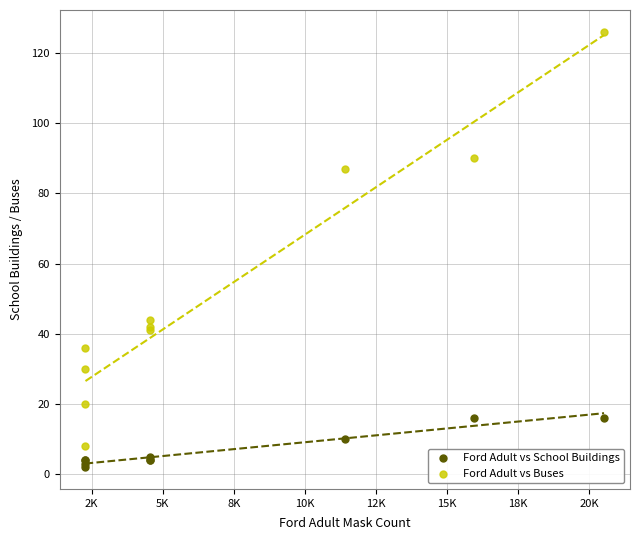

Which series has the largest Y range (max minus min)?

Ford Adult vs Buses